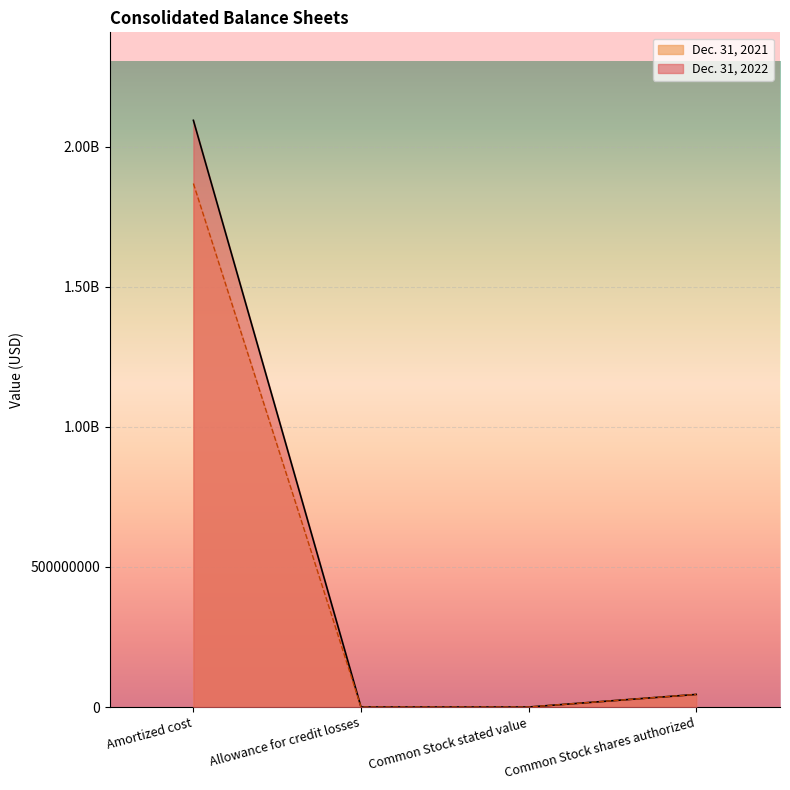

What are all the series names shown in the legend?

Dec. 31, 2021, Dec. 31, 2022